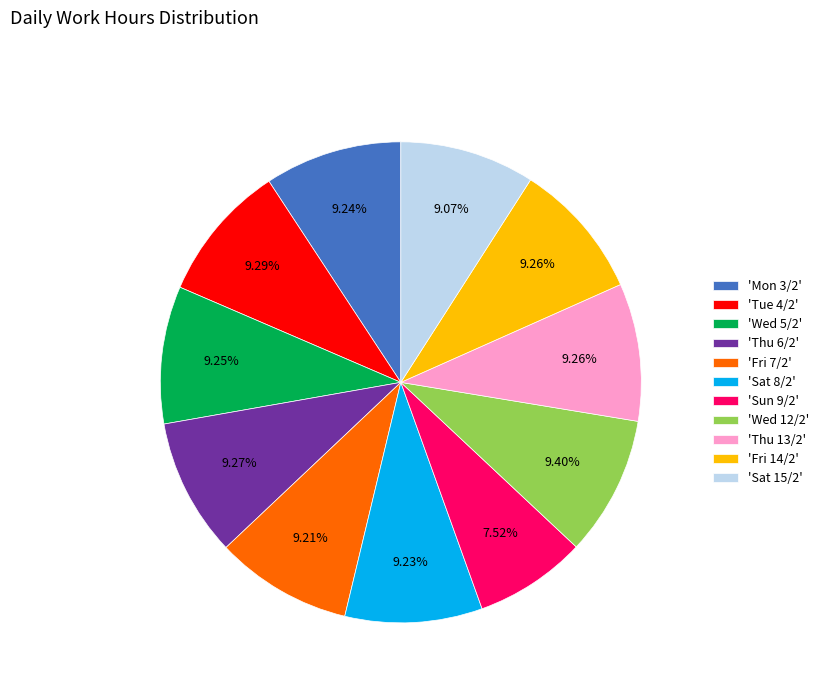

To the nearest percent, what is the difference between the largest and smallest slice percentages?

2%